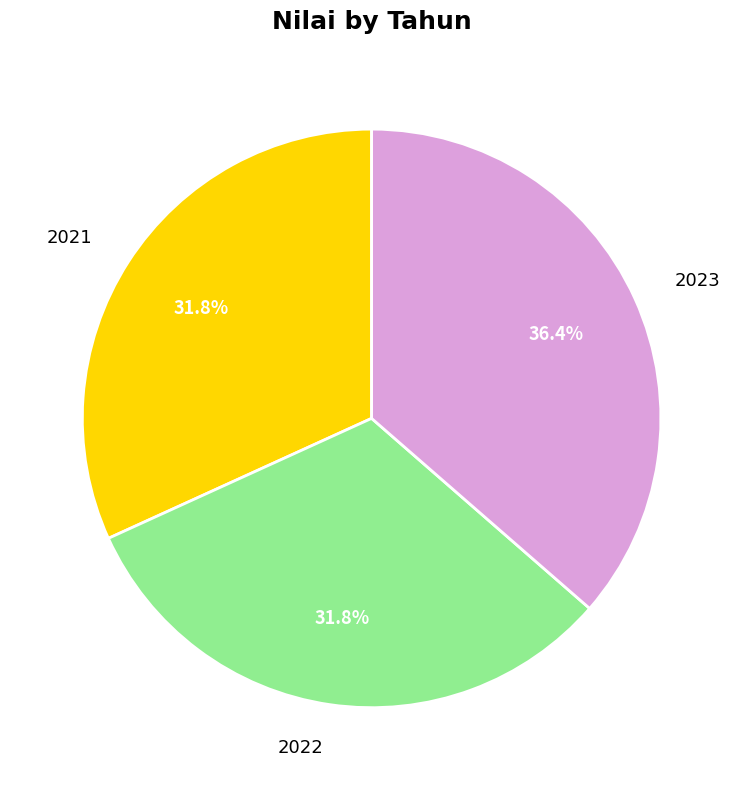

Is the sum of 2022 and 2023 greater than half?

Yes